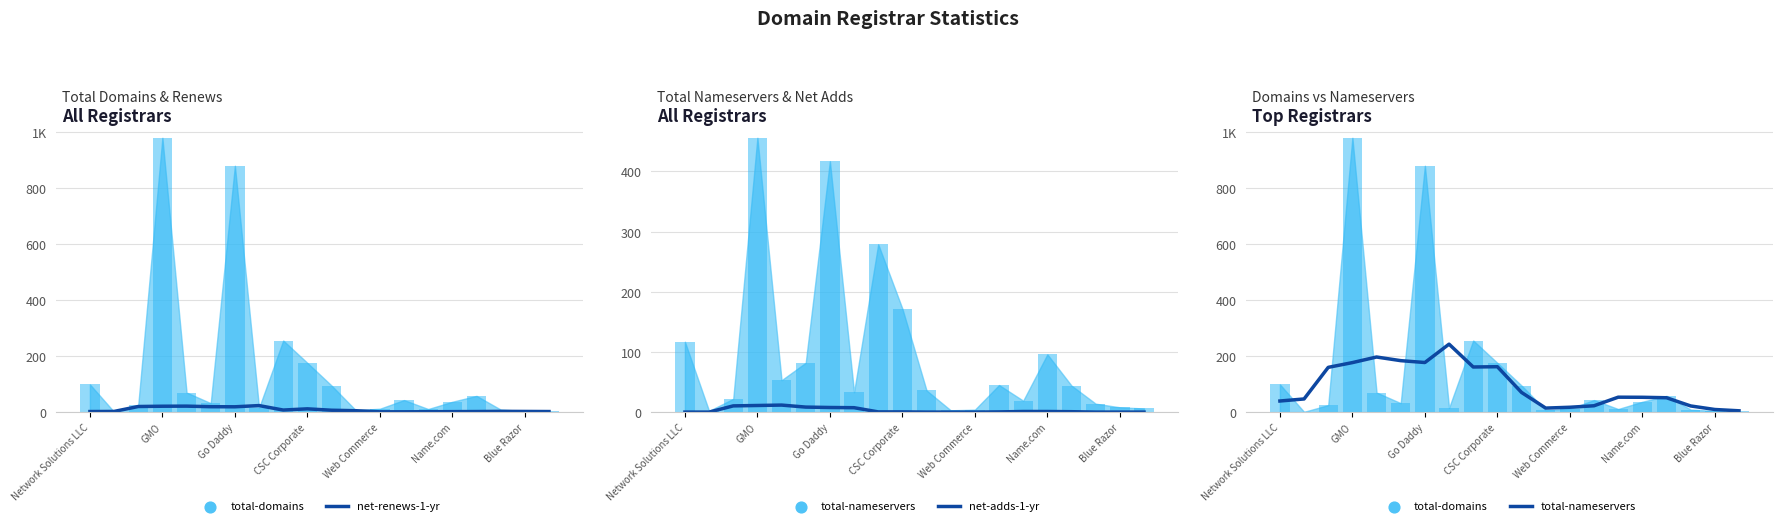

Which series has the largest total across all categories?

total-domains_bar